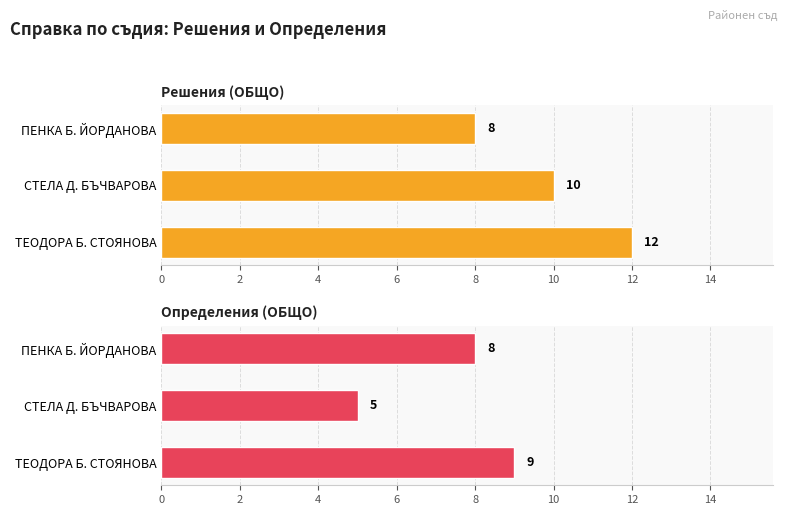

What is the total value across all series at ПЕНКА Б. ЙОРДАНОВА?

16